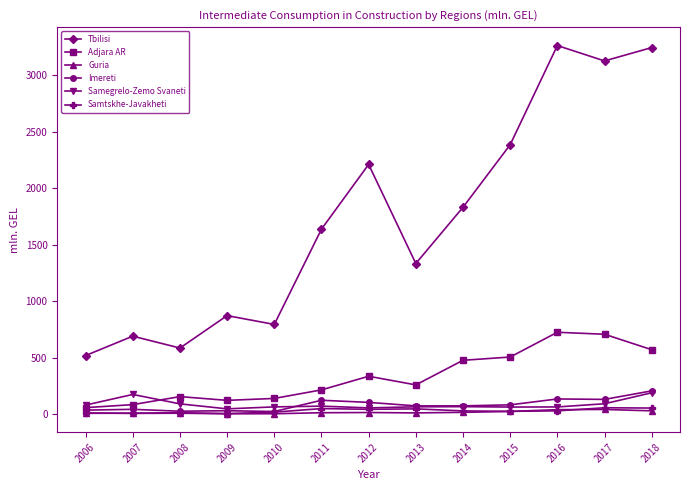

Does the chart have visible grid lines?

No